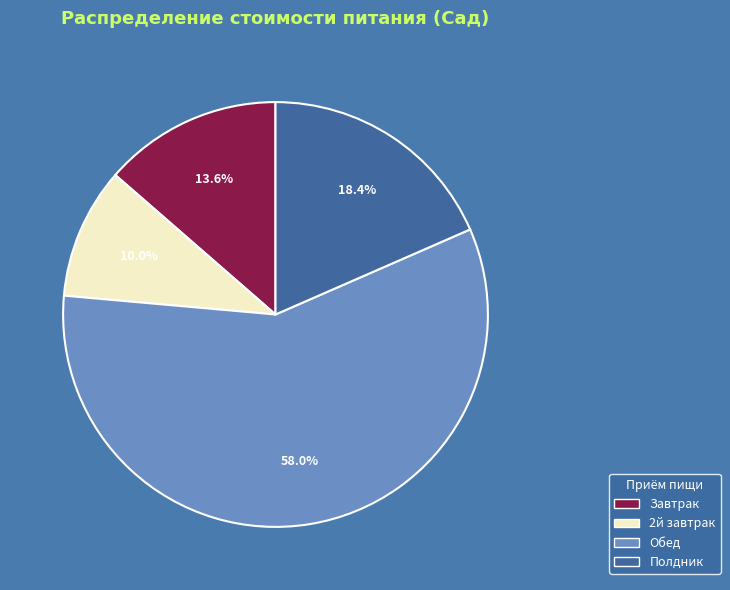

Count the number of slices in the pie.

4